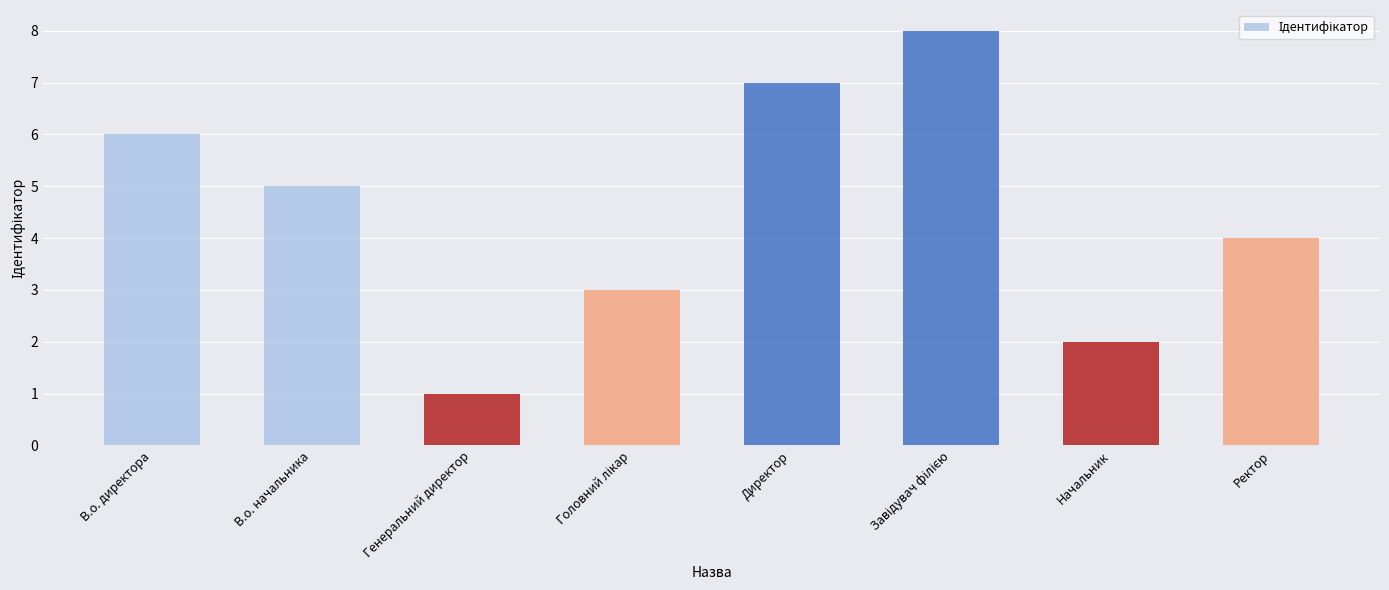

Is it true that the value at В.о. начальника is 5?

True